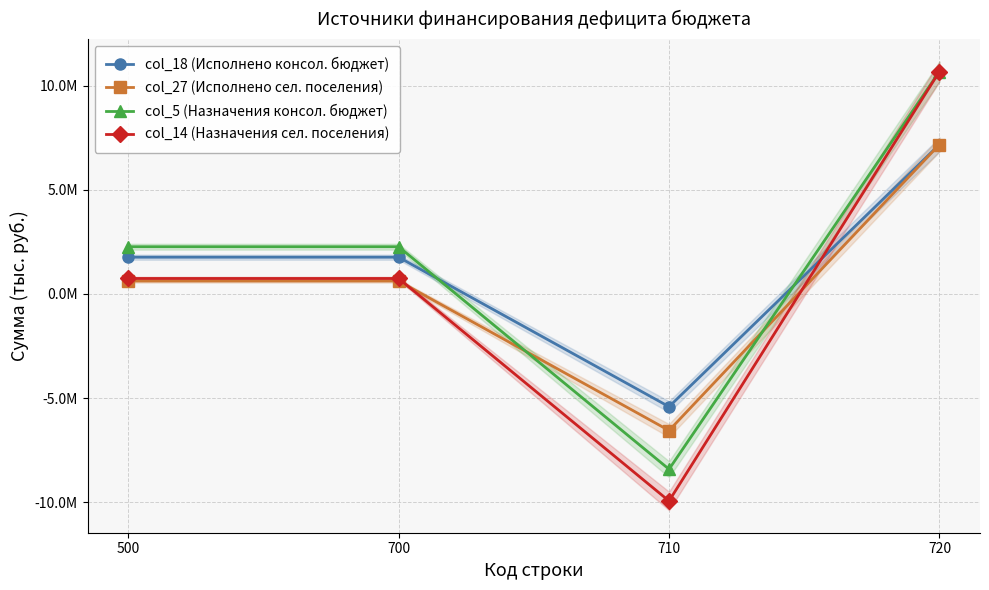

What is the sum of the col_18 (Исполнено консол. бюджет) values at 720 and 500?

8950421.3